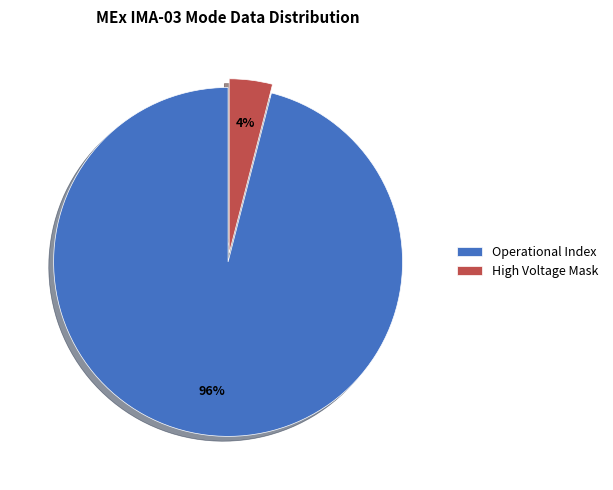

What is the smallest slice in the pie chart?

High Voltage Mask